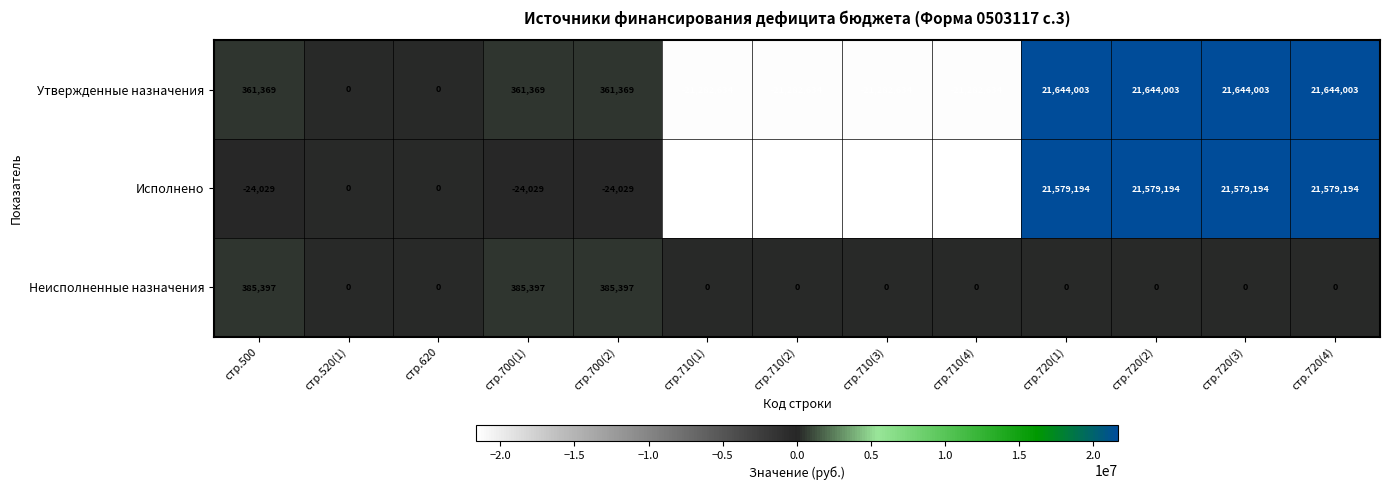

Read the Исполнено value at стр.710(2), to the nearest 10.

-21603220